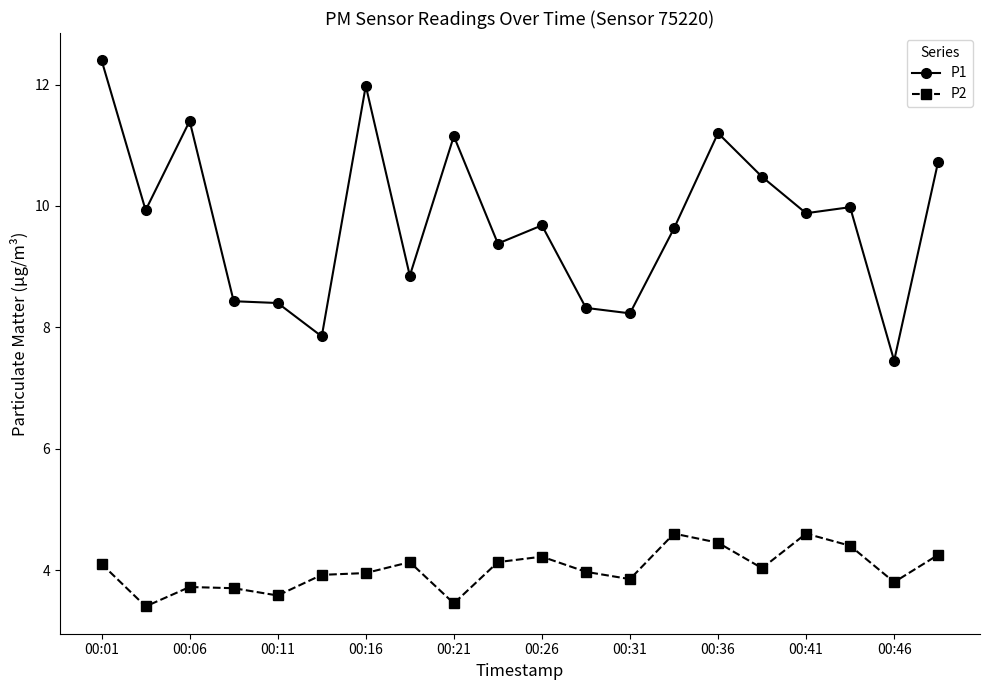

Which series has the largest range (max minus min)?

P1